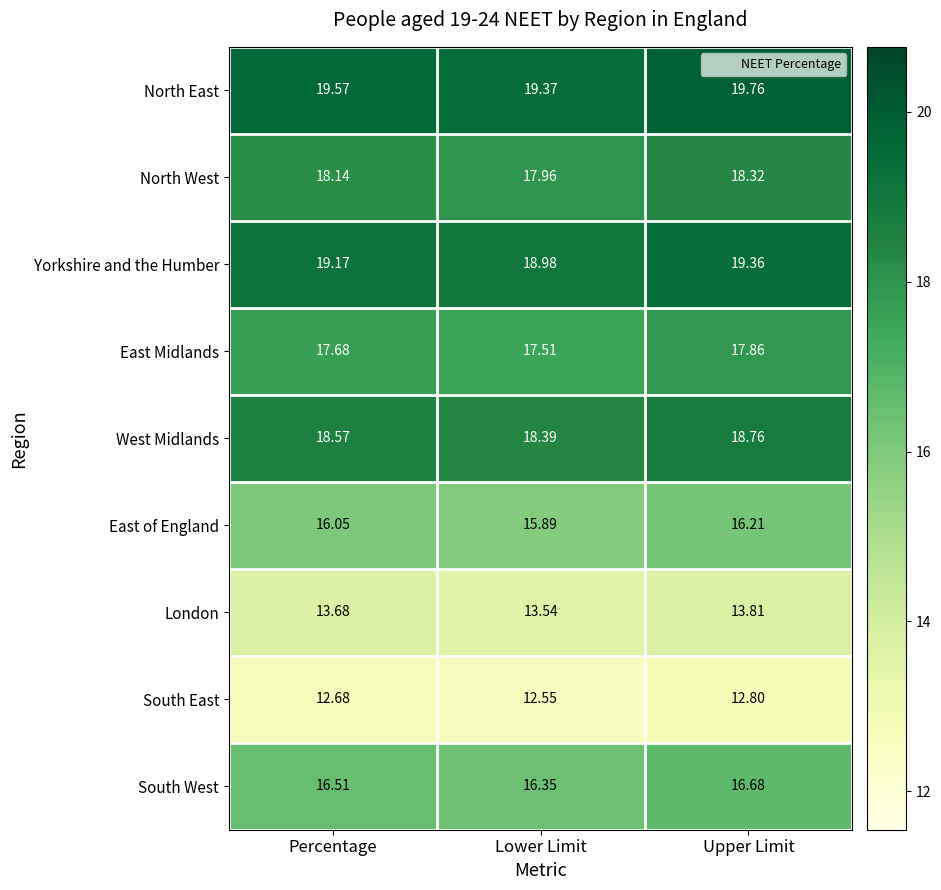

Which category has the highest value in the West Midlands series?

Upper Limit